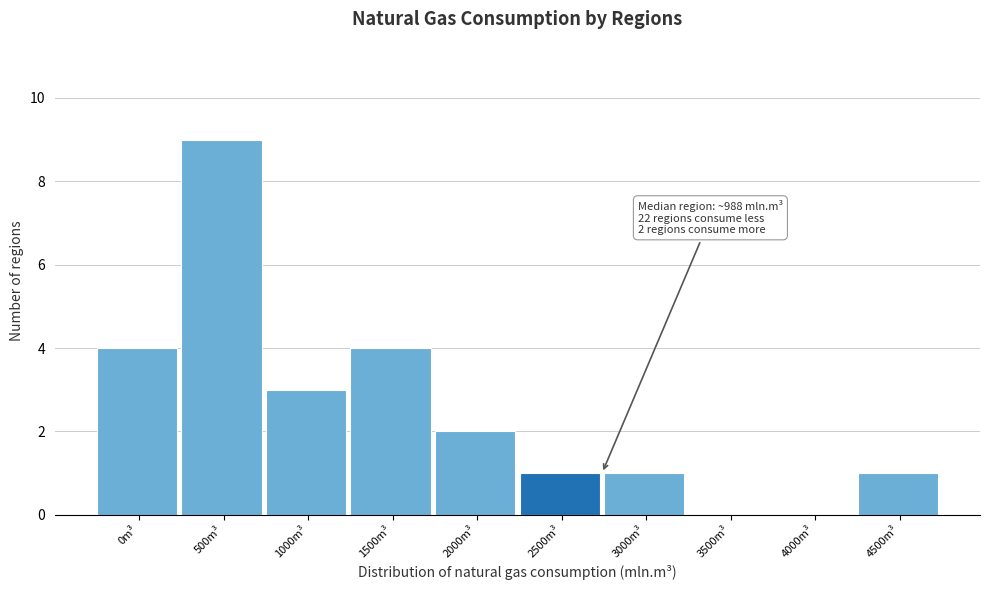

Reading left to right, list all the values displayed in this chart.

0m³=4	500m³=9	1000m³=3	1500m³=4	2000m³=2	2500m³=1	3000m³=1	3500m³=0	4000m³=0	4500m³=1